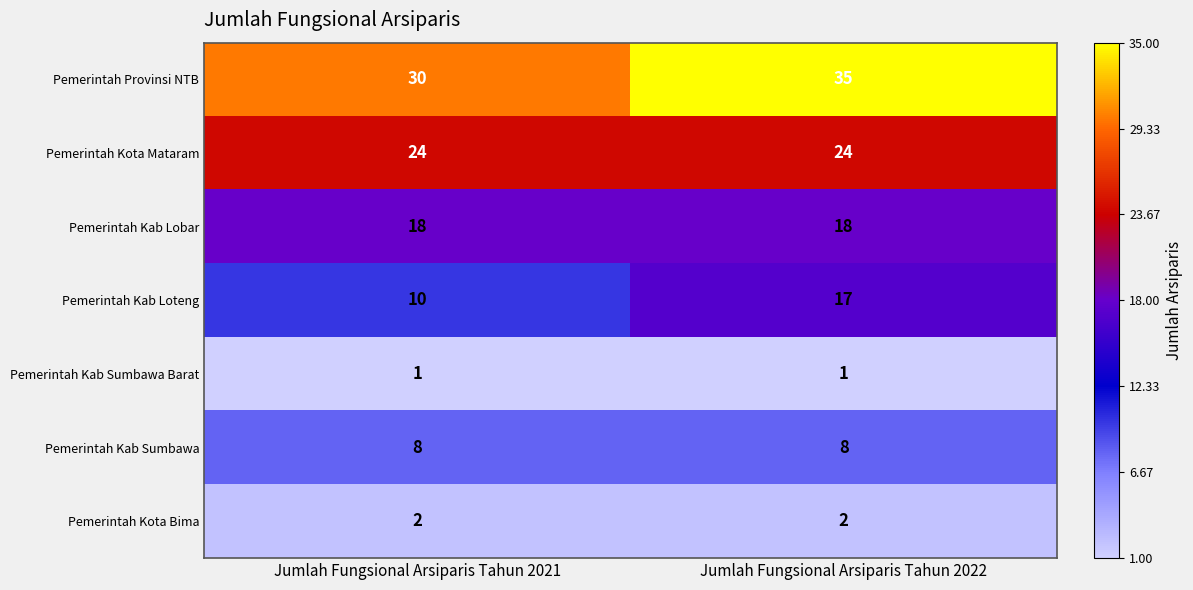

Which label corresponds to the largest value in the chart?

Jumlah Fungsional Arsiparis Tahun 2022